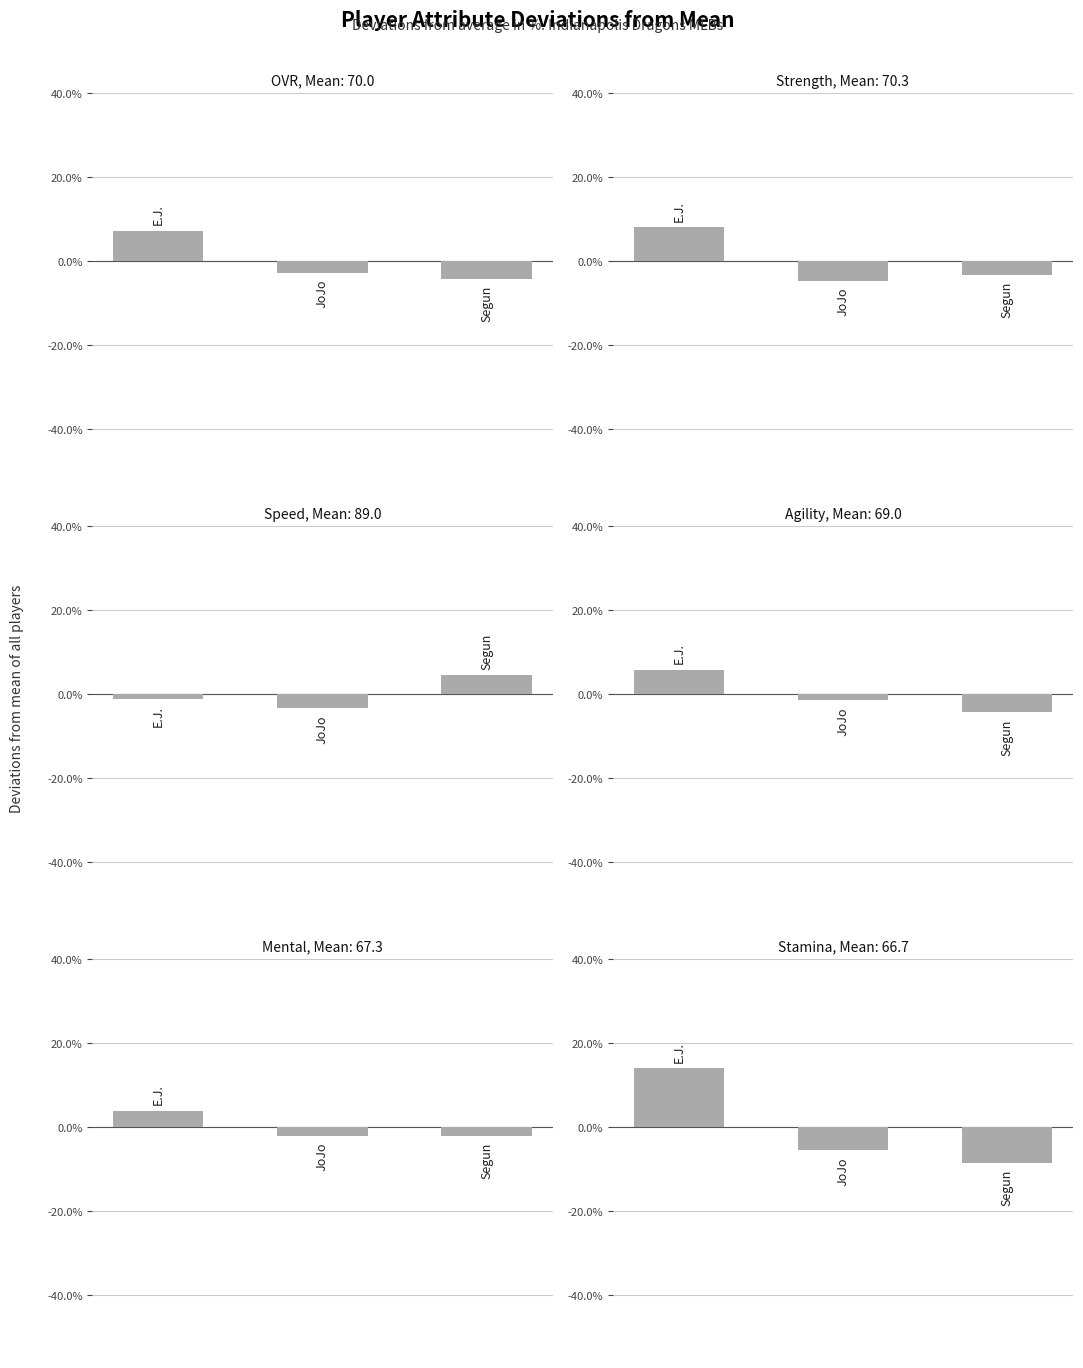

Where is stamina nearest to the value 2?

JoJo